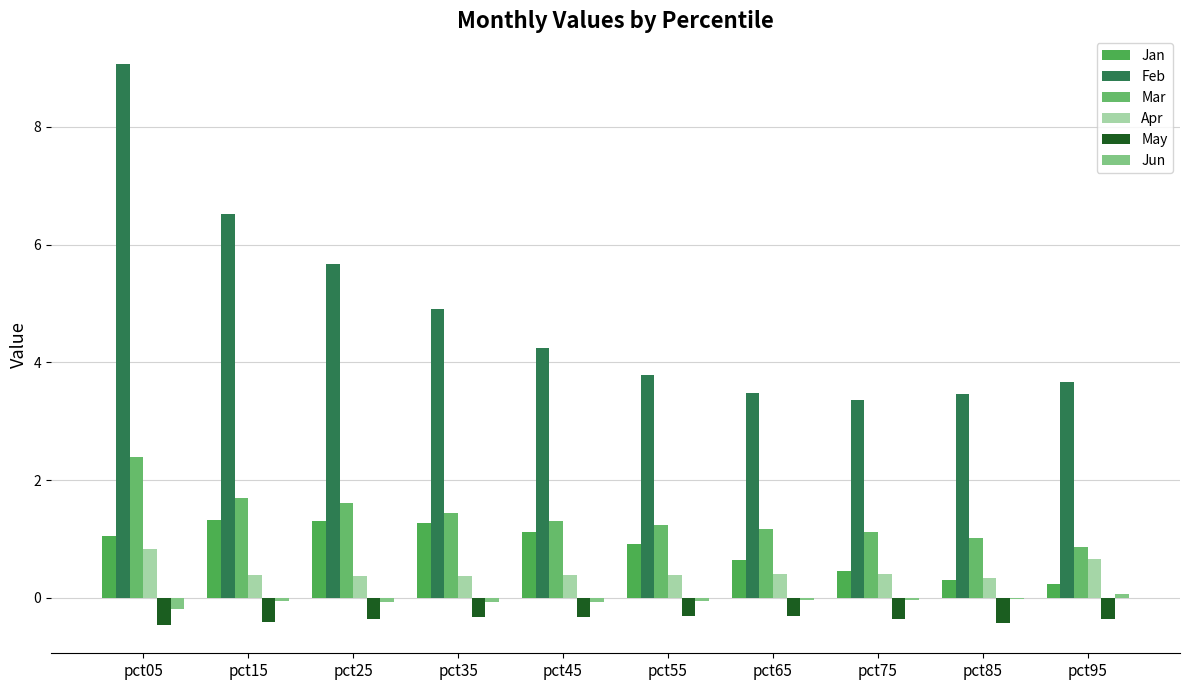

How many distinct data groups are displayed?

6